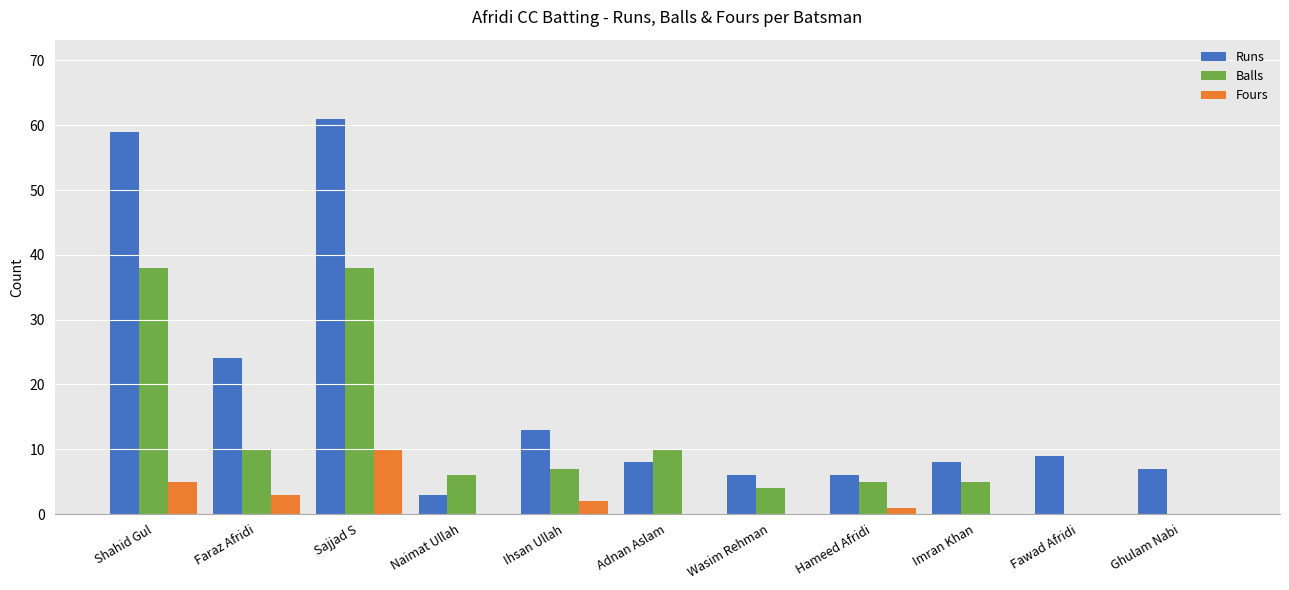

True or false: Balls has a value of 0 at Fawad Afridi.

True